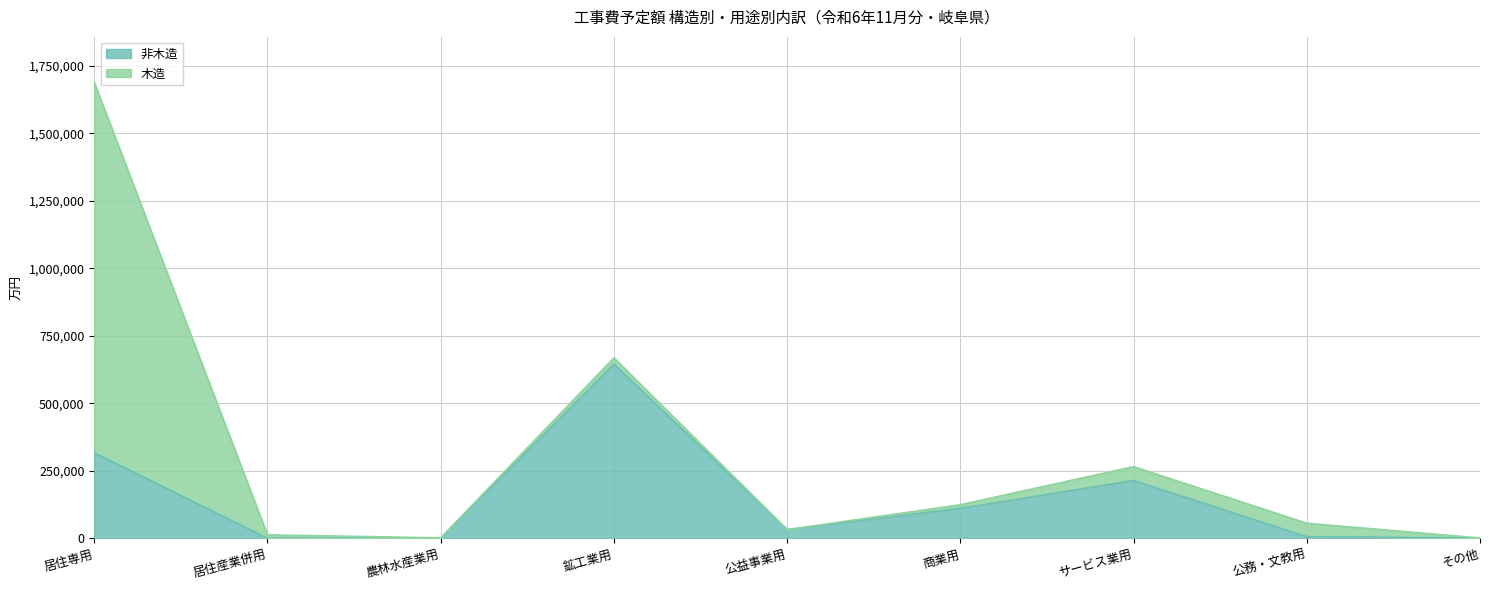

How many values exceed 32300?

4